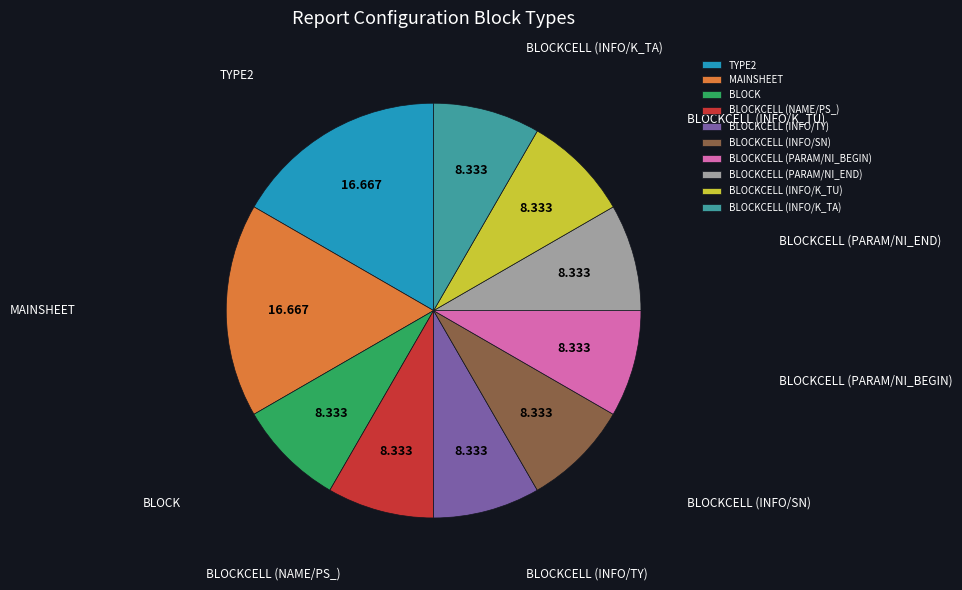

Is there any slice that represents more than half of the pie?

No